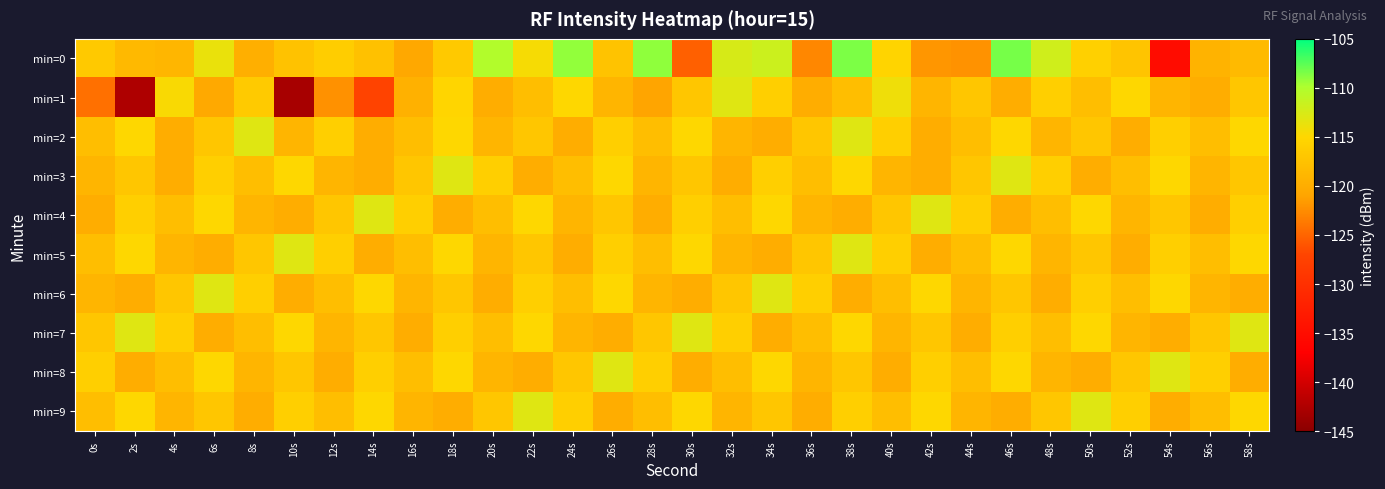

Which series has the largest range (max minus min)?

min=1